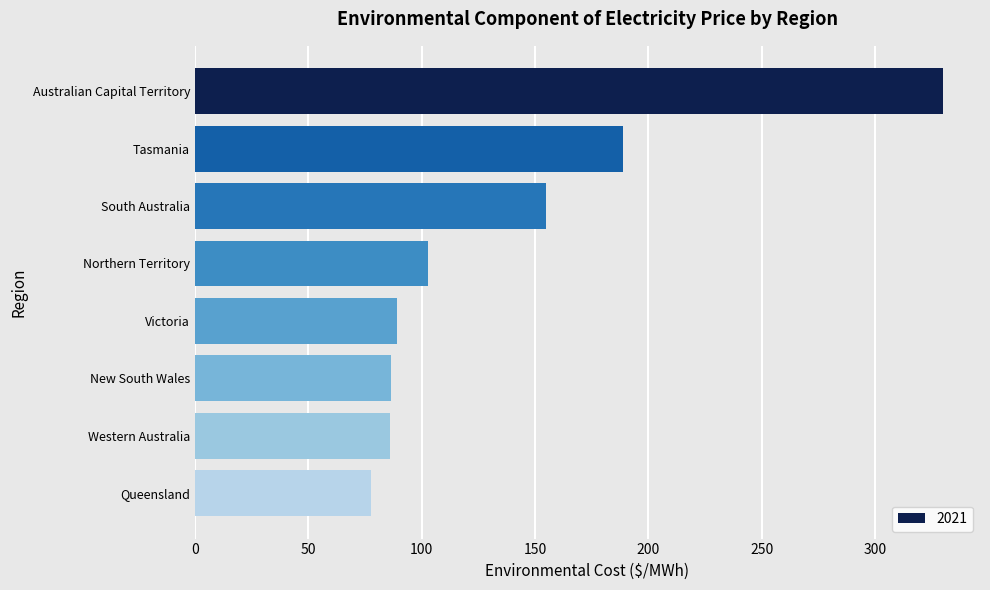

Which label corresponds to the largest value in the chart?

Australian Capital Territory